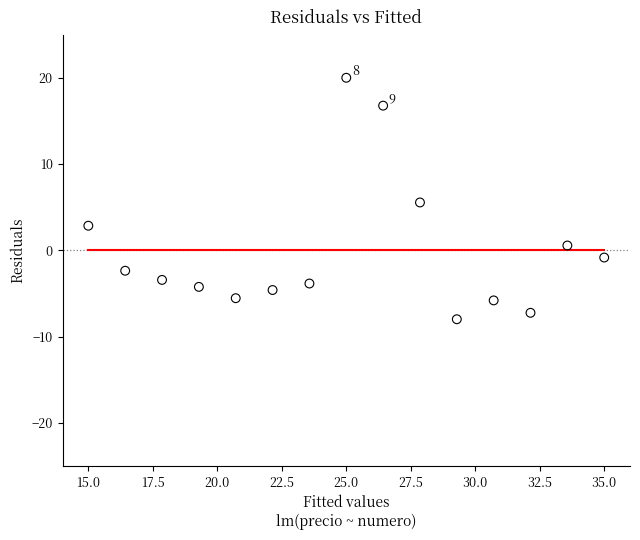

What is the range of X values (max minus min)?

20.0